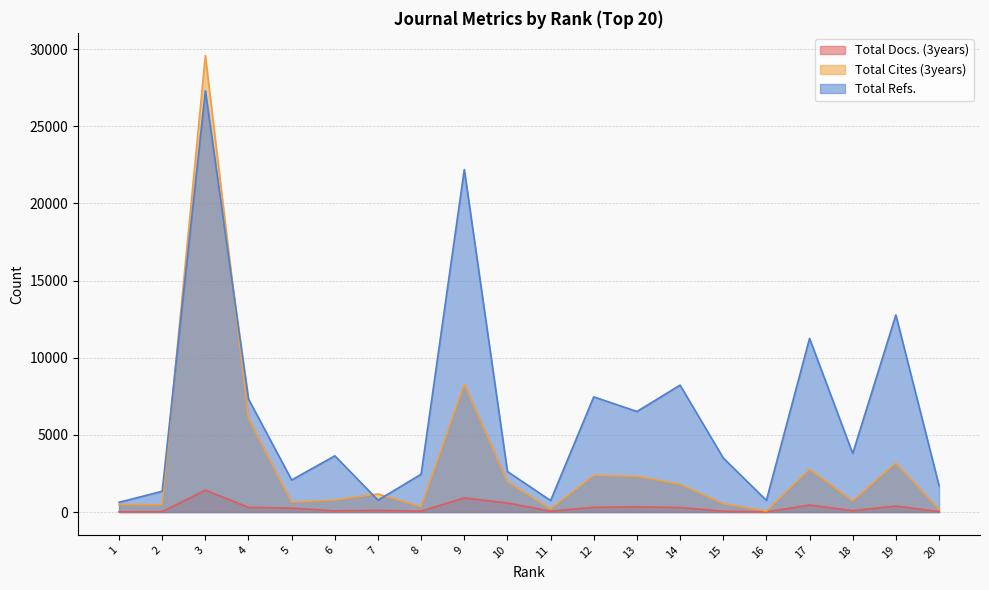

Reading left to right, what are all the values shown in this chart?

Total Docs. (3years): 16	26	1421	307	258	79	114	60	921	590	58	311	338	299	57	8	460	90	392	30
Total Cites (3years): 489	473	29578	6081	633	789	1174	348	8303	1960	212	2382	2318	1804	549	65	2777	732	3177	184
Total Refs.: 631	1351	27301	7324	2078	3646	773	2455	22197	2628	747	7468	6519	8226	3509	757	11257	3797	12773	1724